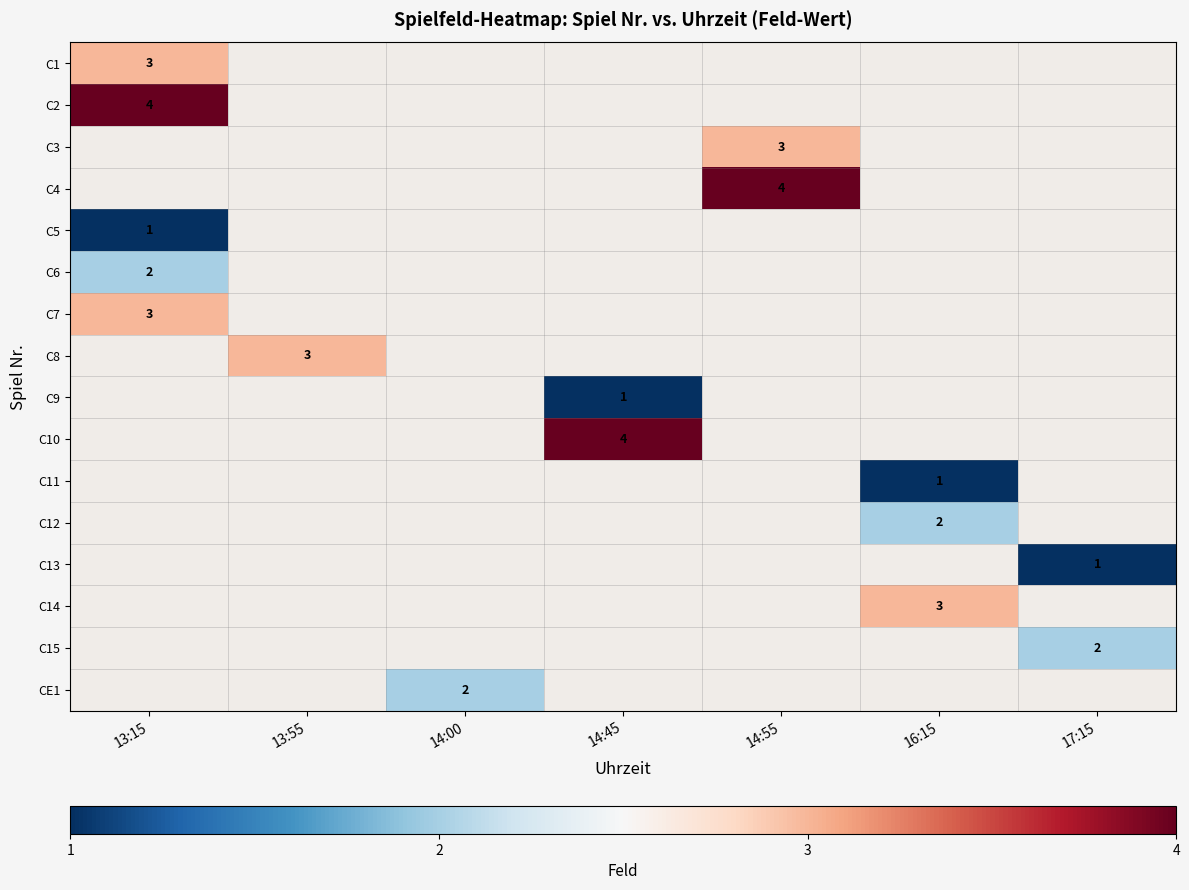

The C2 series shows 6 at 13:15. True or false?

False